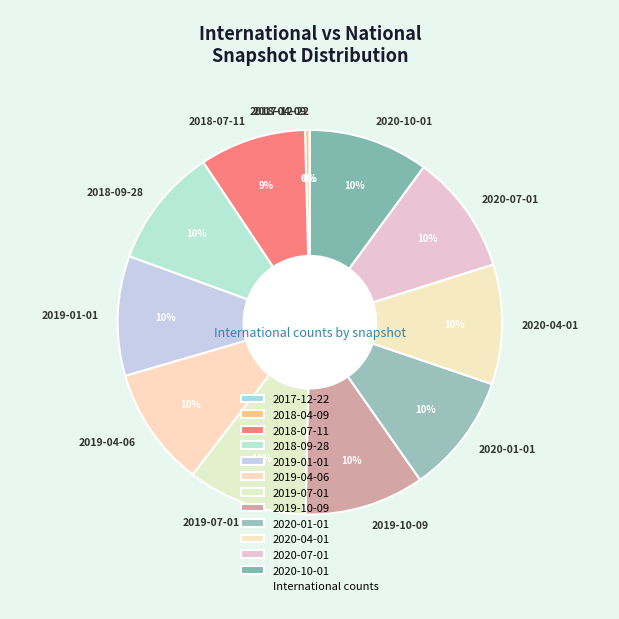

Is 2018-07-11 the majority of the pie?

No